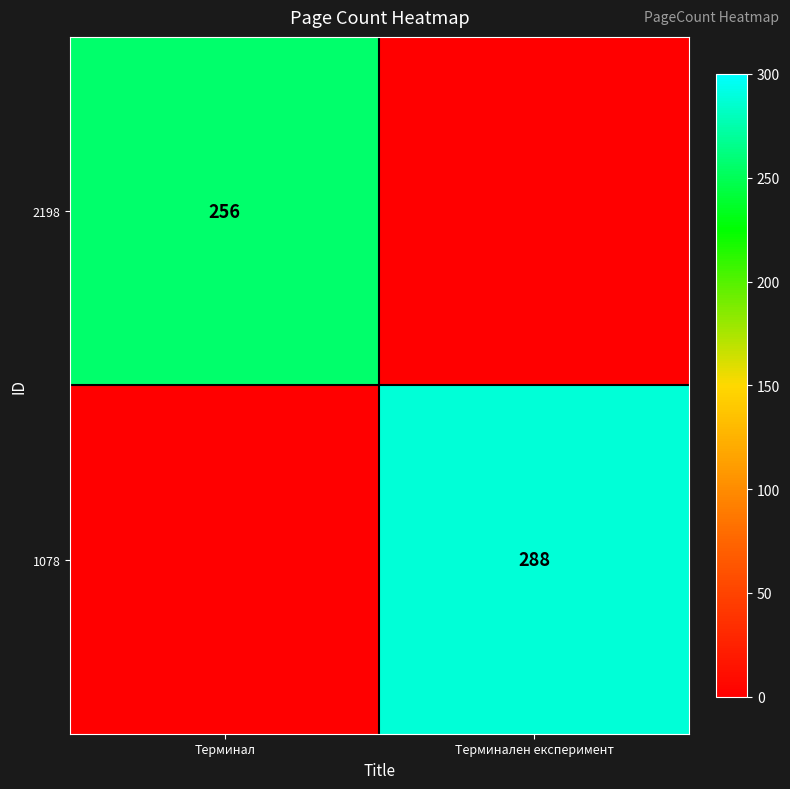

The value of 2198 at Терминал is 256. True or false?

True